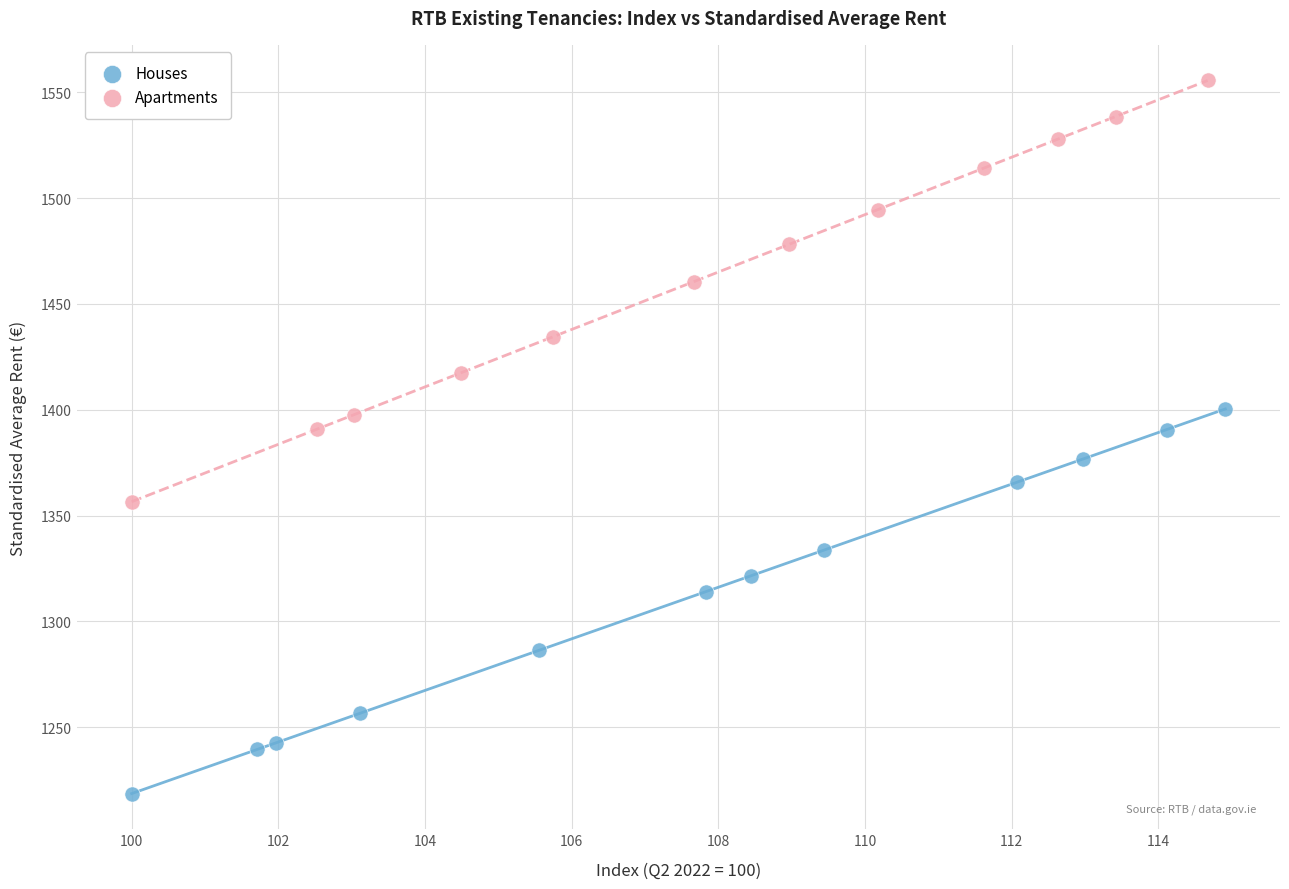

What are all the series names shown in the legend?

Houses, Apartments